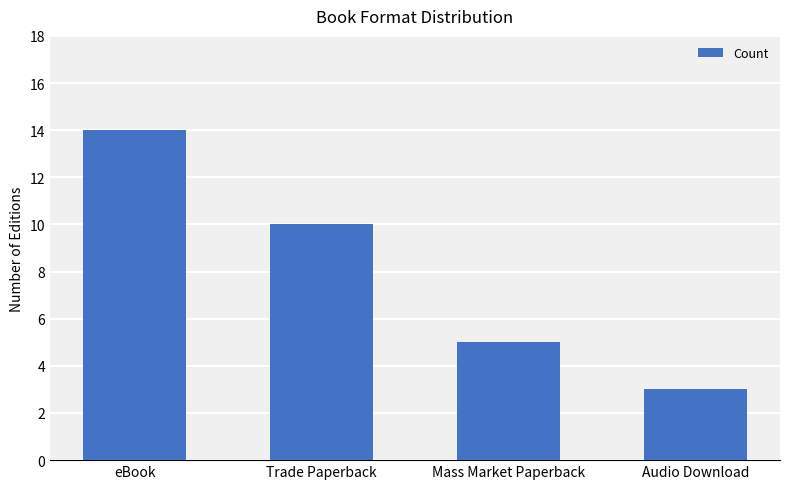

How many data points does each series have?

4